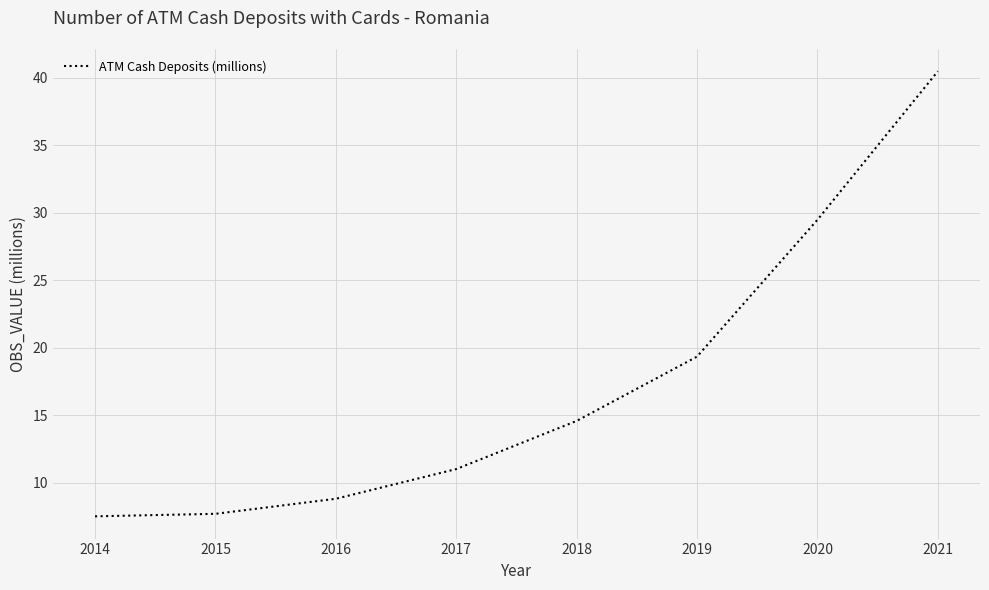

What is the ratio of the value at 2017 to the value at 2015?

1.4